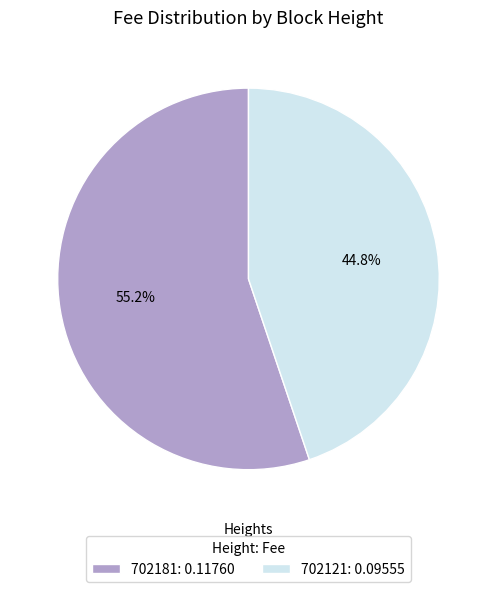

To the nearest percent, what is the difference between the 702181 and 702121 slice percentages?

10%